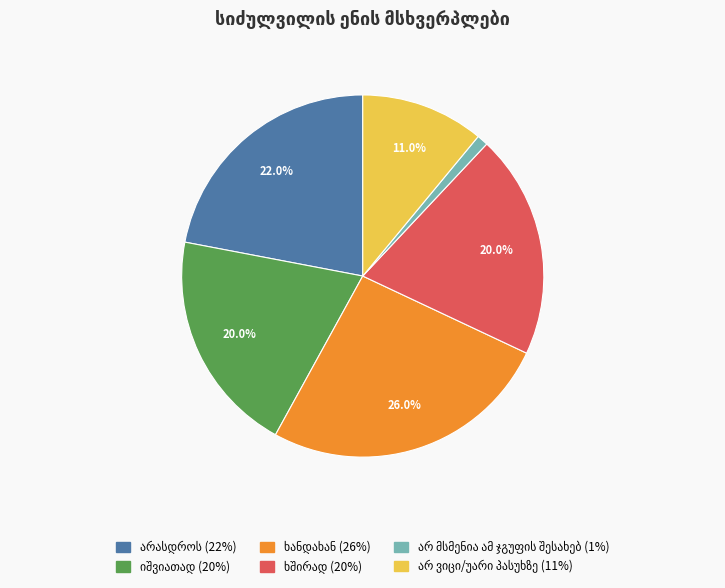

Count the number of slices in the pie.

6